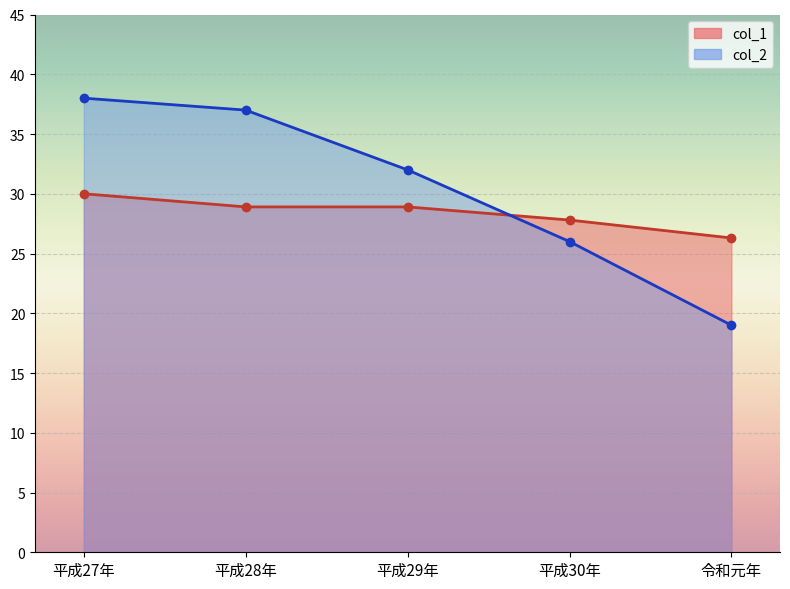

What is the label of the 4th point from the right?

平成28年